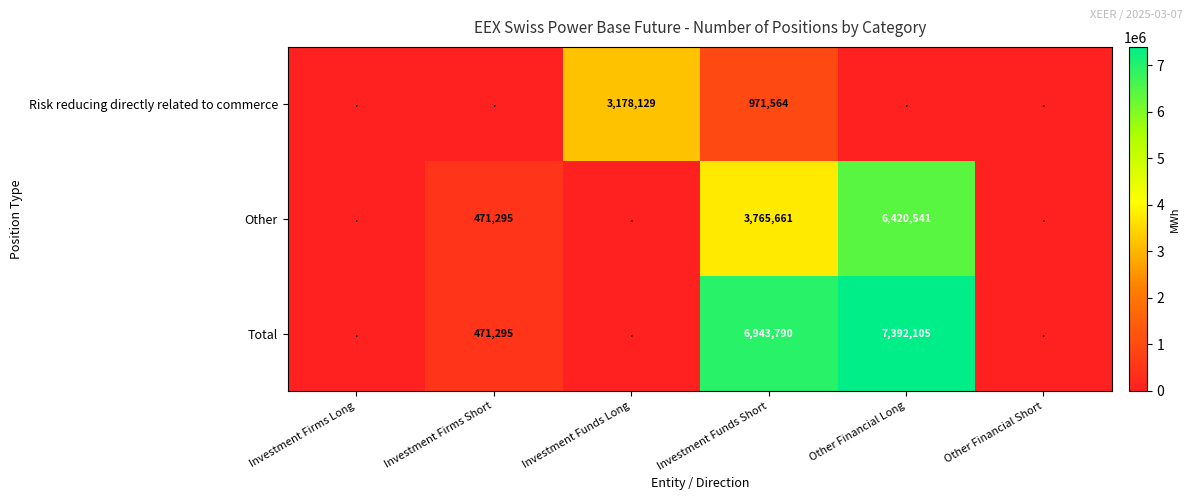

What is the difference between the Other values at Investment Firms Short and Investment Funds Short?

3294366